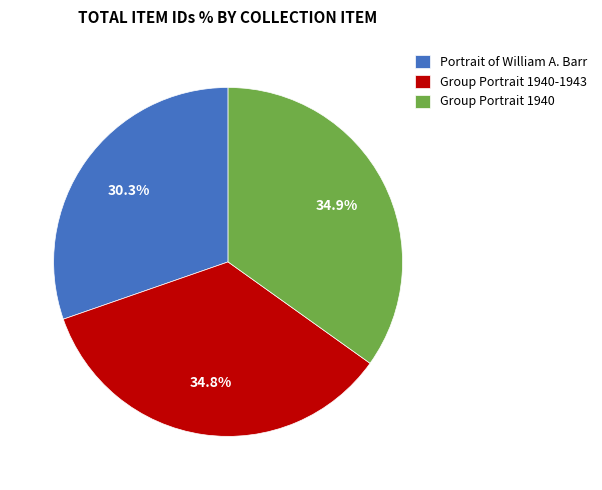

What is the ratio of the value at Group Portrait 1940-1943 to the value at Group Portrait 1940?

1.0